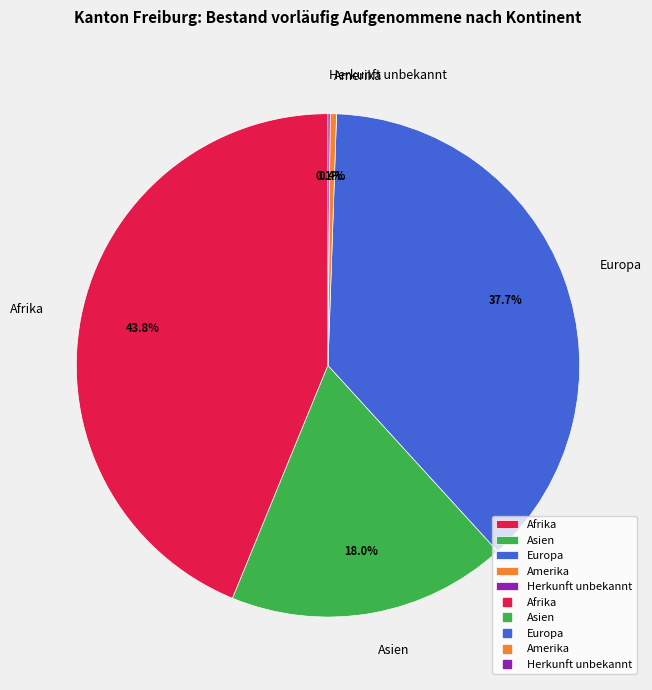

To the nearest percent, what is the combined percentage of Amerika and Afrika?

44%